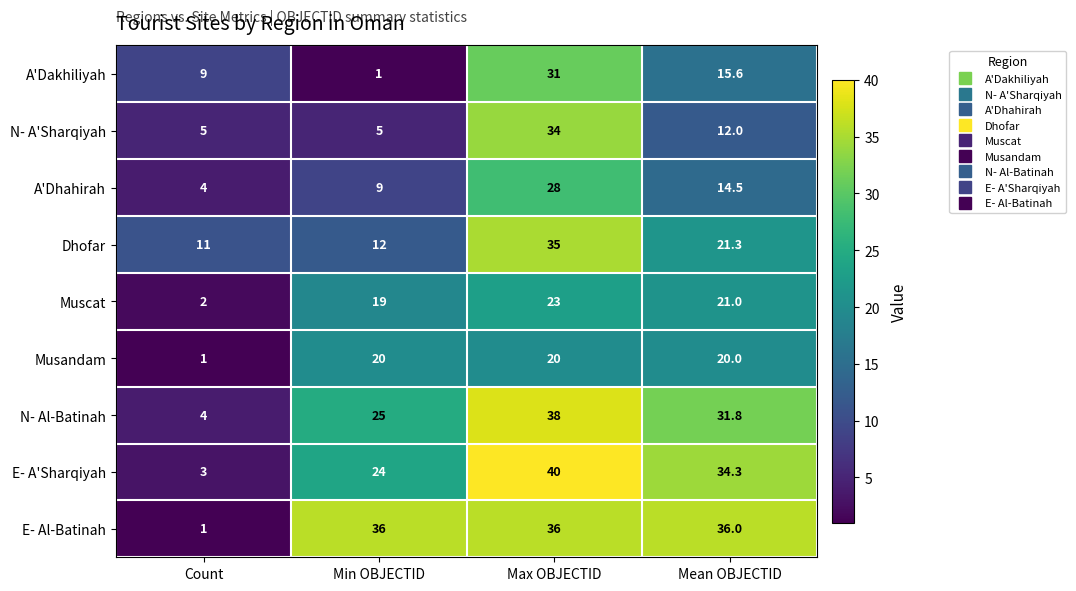

What is the highest value of the Musandam series?

20.0